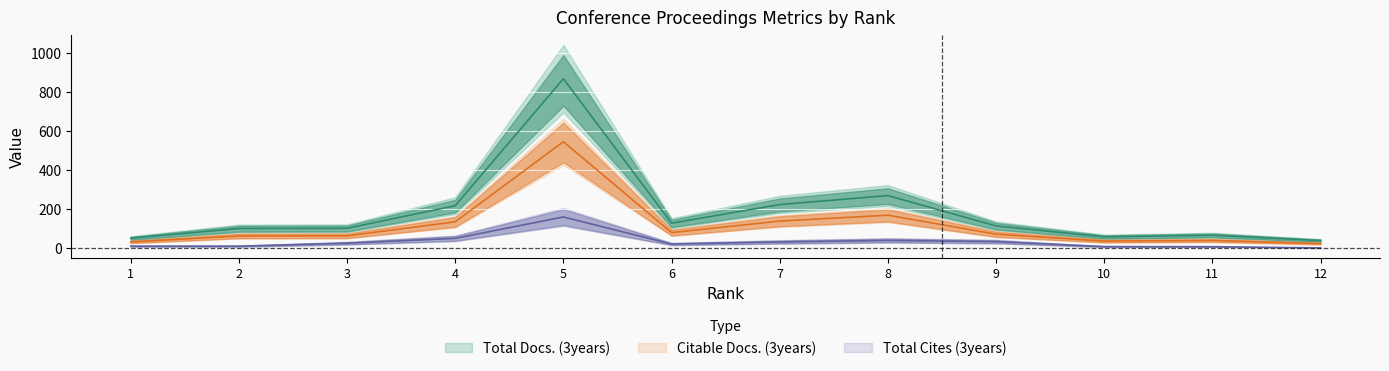

What is the value of the Total Cites (3years) point at the 1st from the left?

9.0